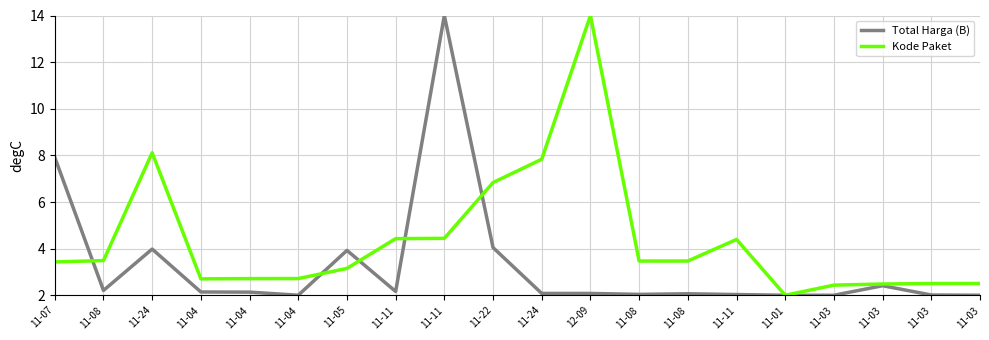

How many lines are shown in the chart?

2